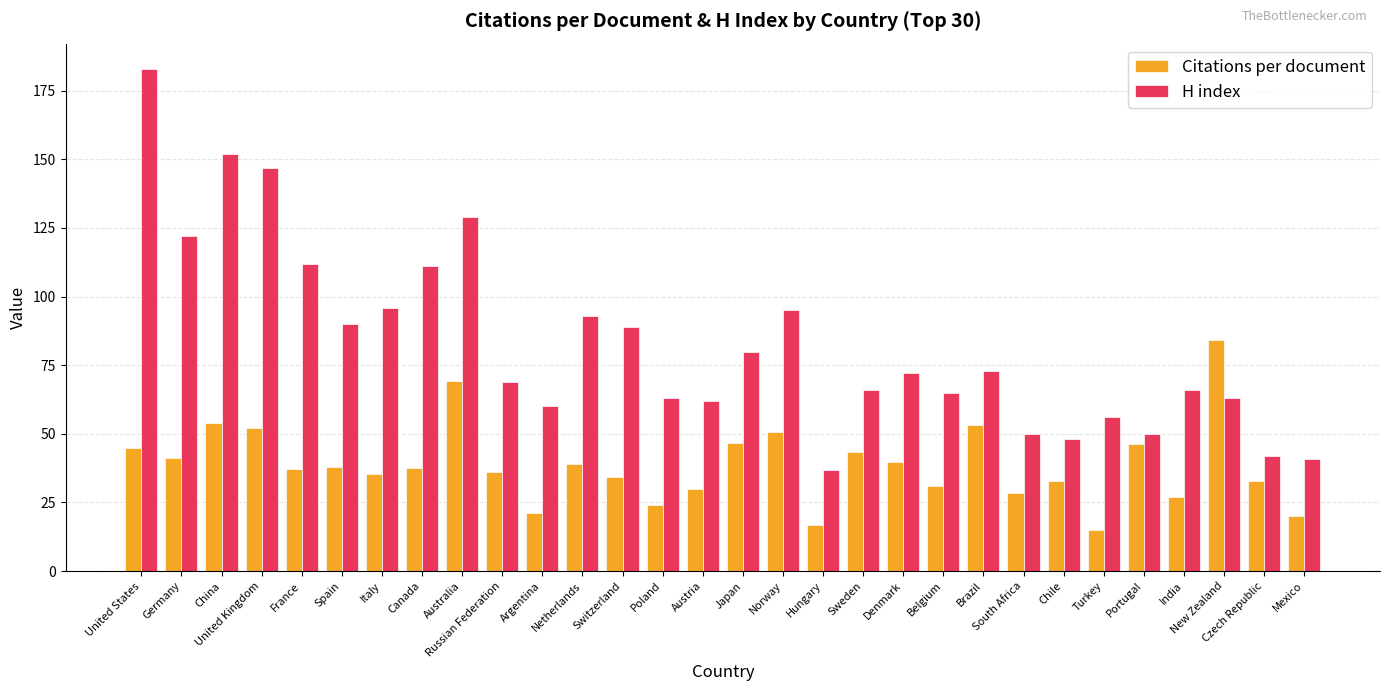

How many bars are there in each group?

2